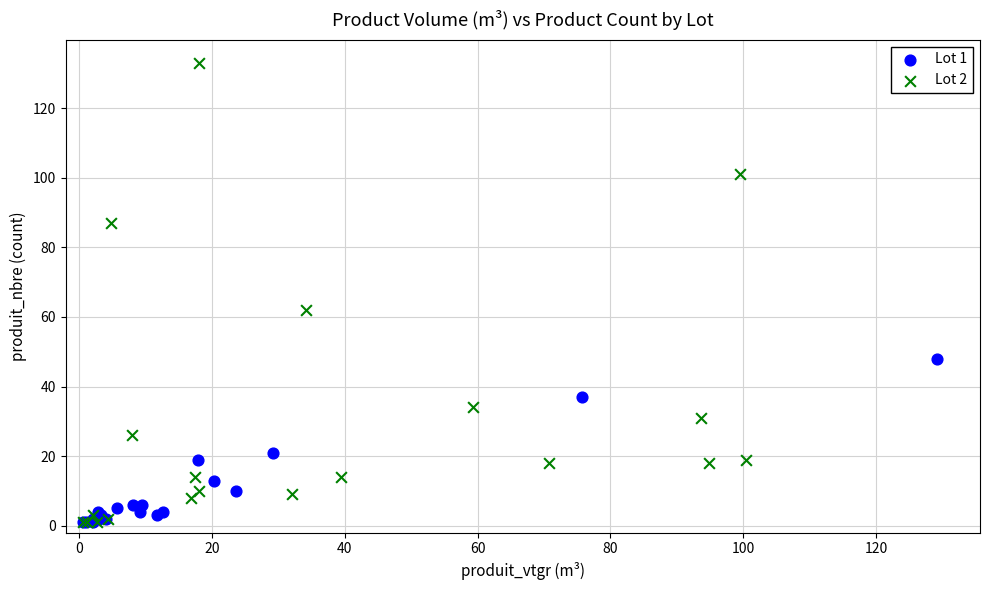

Which series contains the highest Y value?

Lot 2